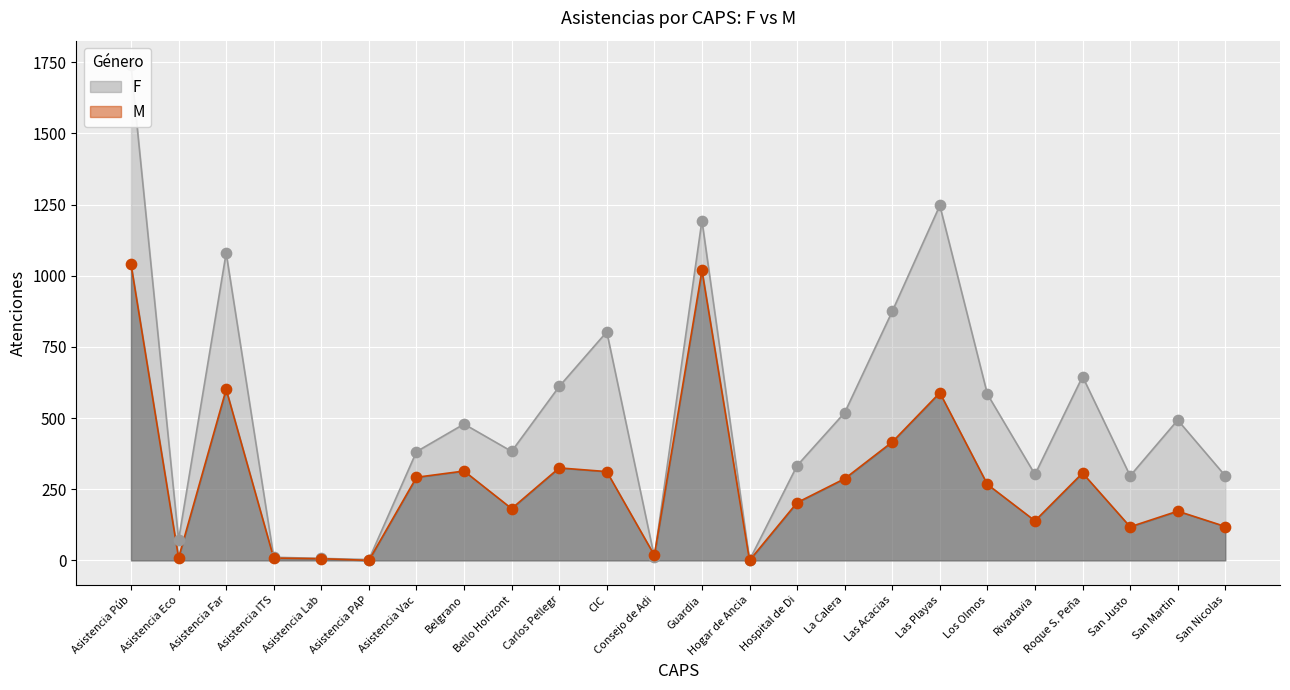

Which series has the largest total across all categories?

F